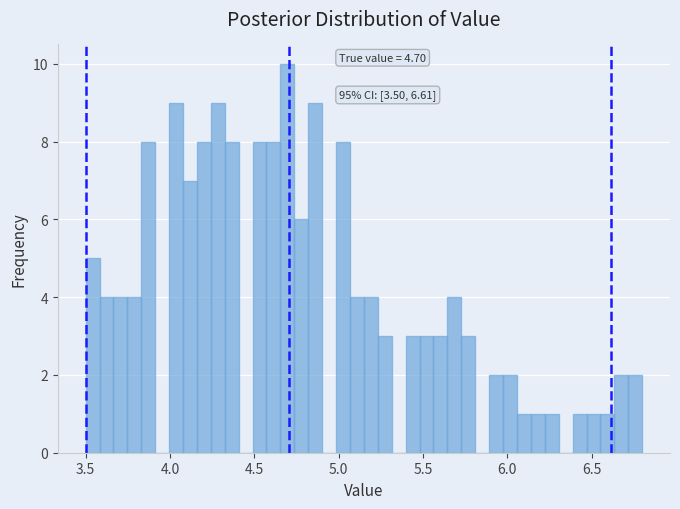

Read against the x-axis, roughly where is the centre of the tallest bar?

4.70